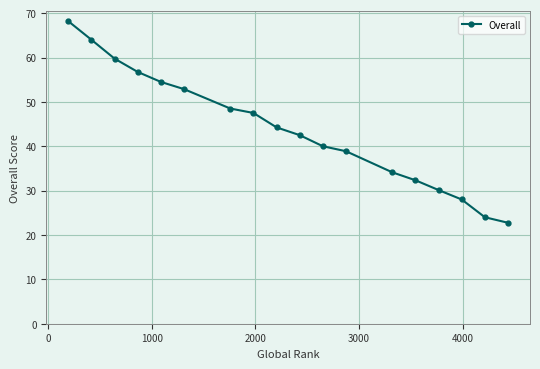

How many data points does each series have?

18